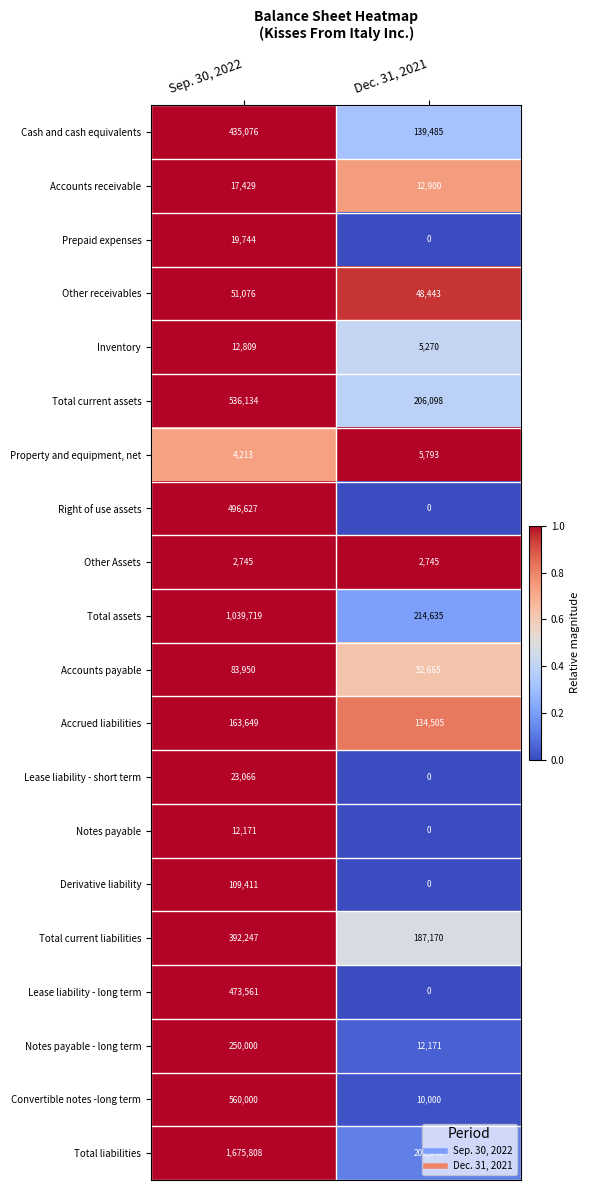

What is the sum of the Lease liability - long term values at Dec. 31, 2021 and Sep. 30, 2022?

473561